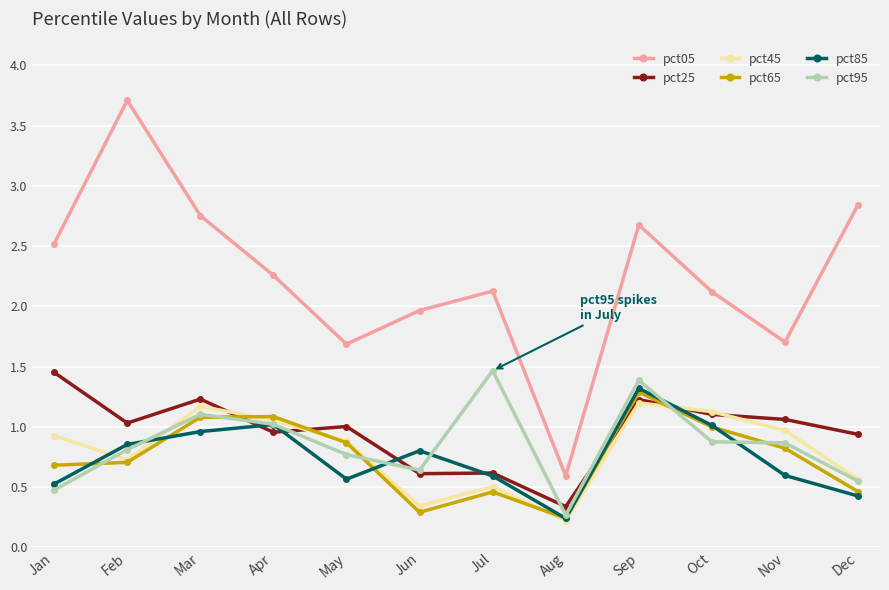

At which label does pct25 first exceed 1?

Jan